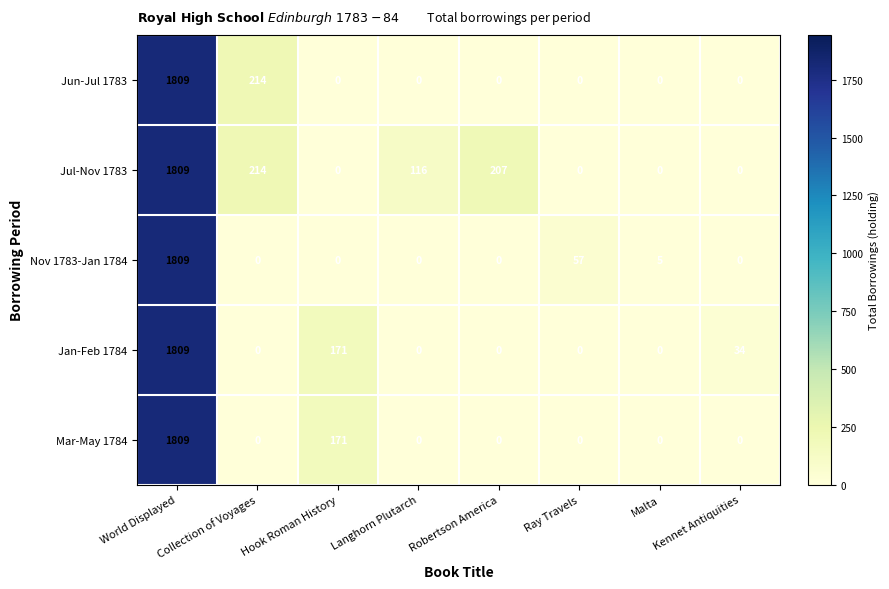

Which series has the largest total across all categories?

Jul-Nov 1783